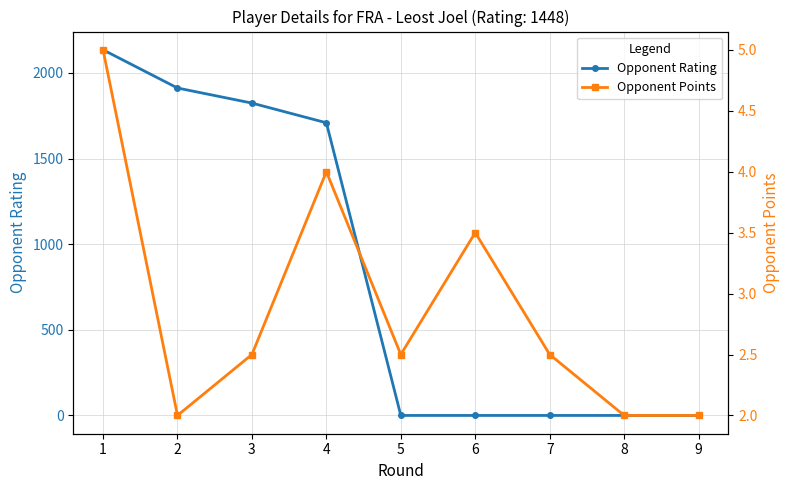

What is the sum of the Opponent Points values at 5 and 6?

6.0